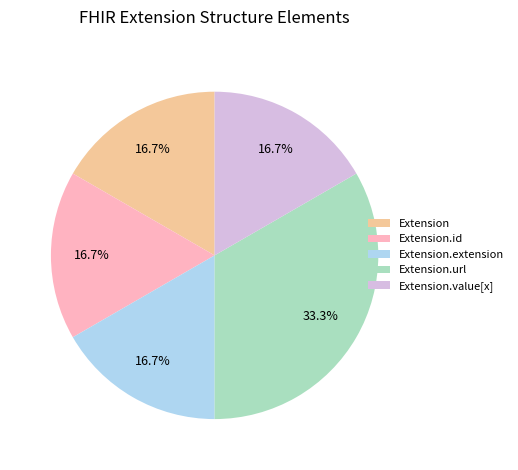

To the nearest percent, what is the difference between the largest and smallest slice percentages?

17%